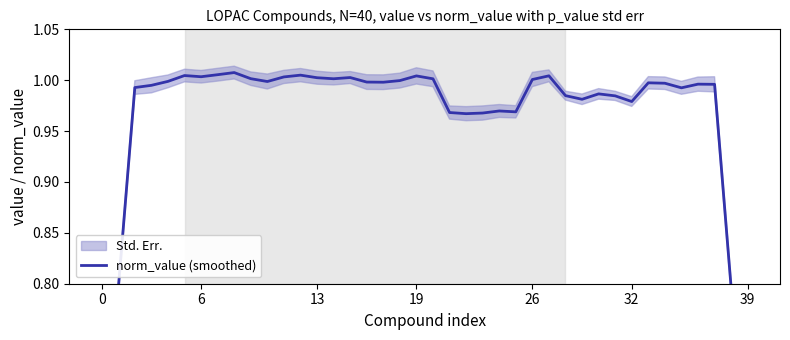

Between 19 and 30, which is larger?

19